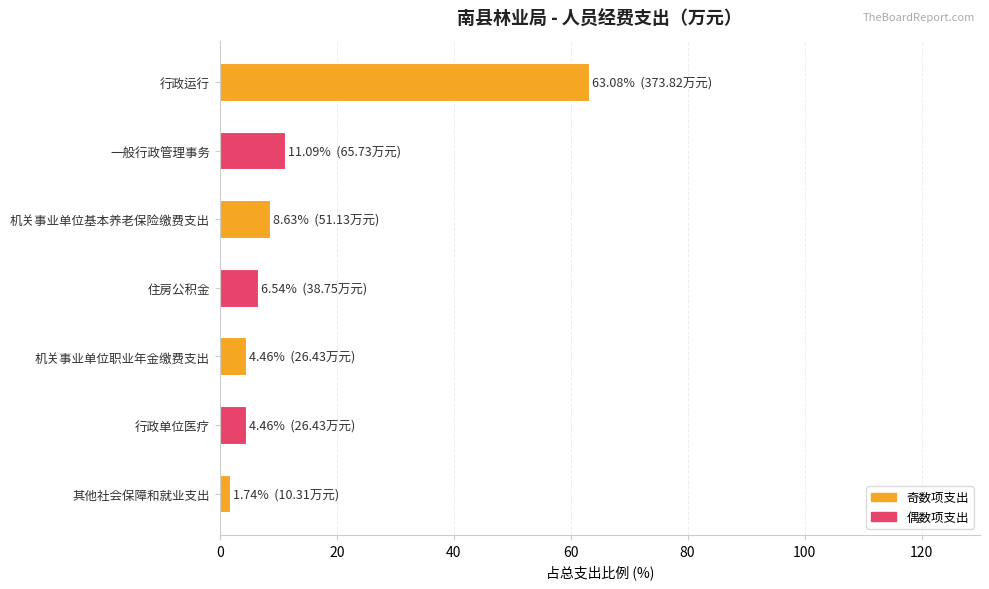

Approximately how many times larger is the value at 行政运行 compared to 住房公积金?

9.6